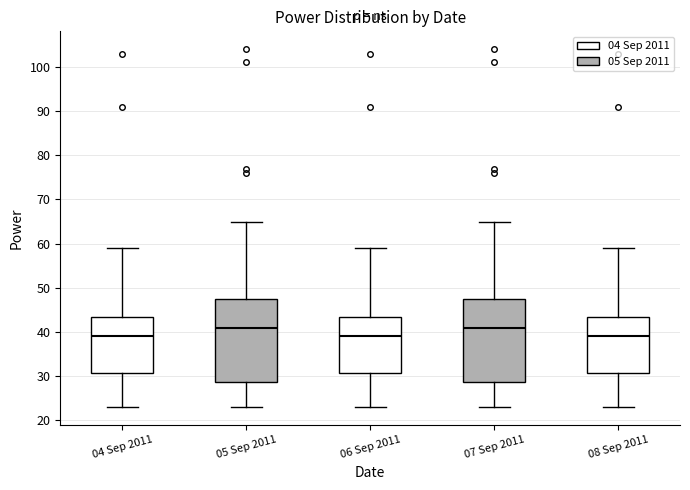

Reading left to right, transcribe this box plot: for each box, give where its median line is, the range the box spans, and where its two whiskers end, as read against the y-axis. The values are not printed on the chart, so give them approximately, as read against the axis.

04 Sep 2011: median 39, box 31 to 44, whiskers 23 to 59
05 Sep 2011: median 41, box 29 to 48, whiskers 23 to 65
06 Sep 2011: median 39, box 31 to 44, whiskers 23 to 59
07 Sep 2011: median 41, box 29 to 48, whiskers 23 to 65
08 Sep 2011: median 39, box 31 to 44, whiskers 23 to 59